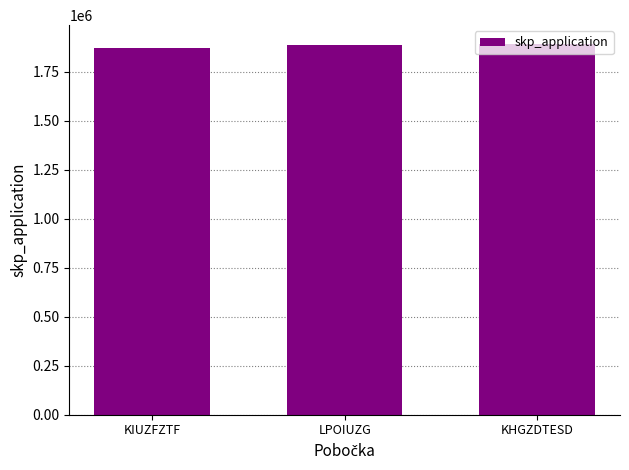

What is the minimum value shown in the chart?

1871971